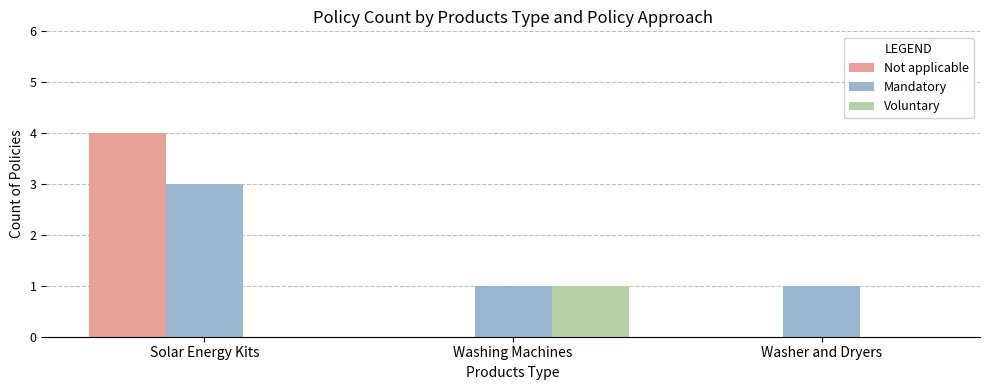

Reading left to right, extract all data points from this chart.

Not applicable: Solar Energy Kits=4	Washing Machines=0	Washer and Dryers=0
Mandatory: Solar Energy Kits=3	Washing Machines=1	Washer and Dryers=1
Voluntary: Solar Energy Kits=0	Washing Machines=1	Washer and Dryers=0